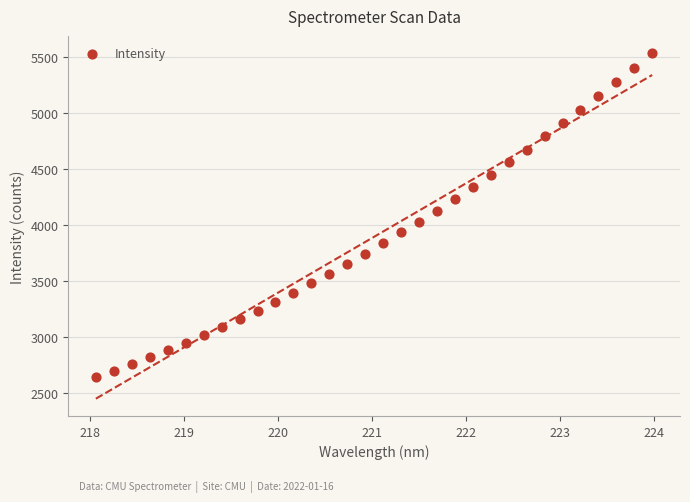

What is the range of X values (max minus min)?

5.9